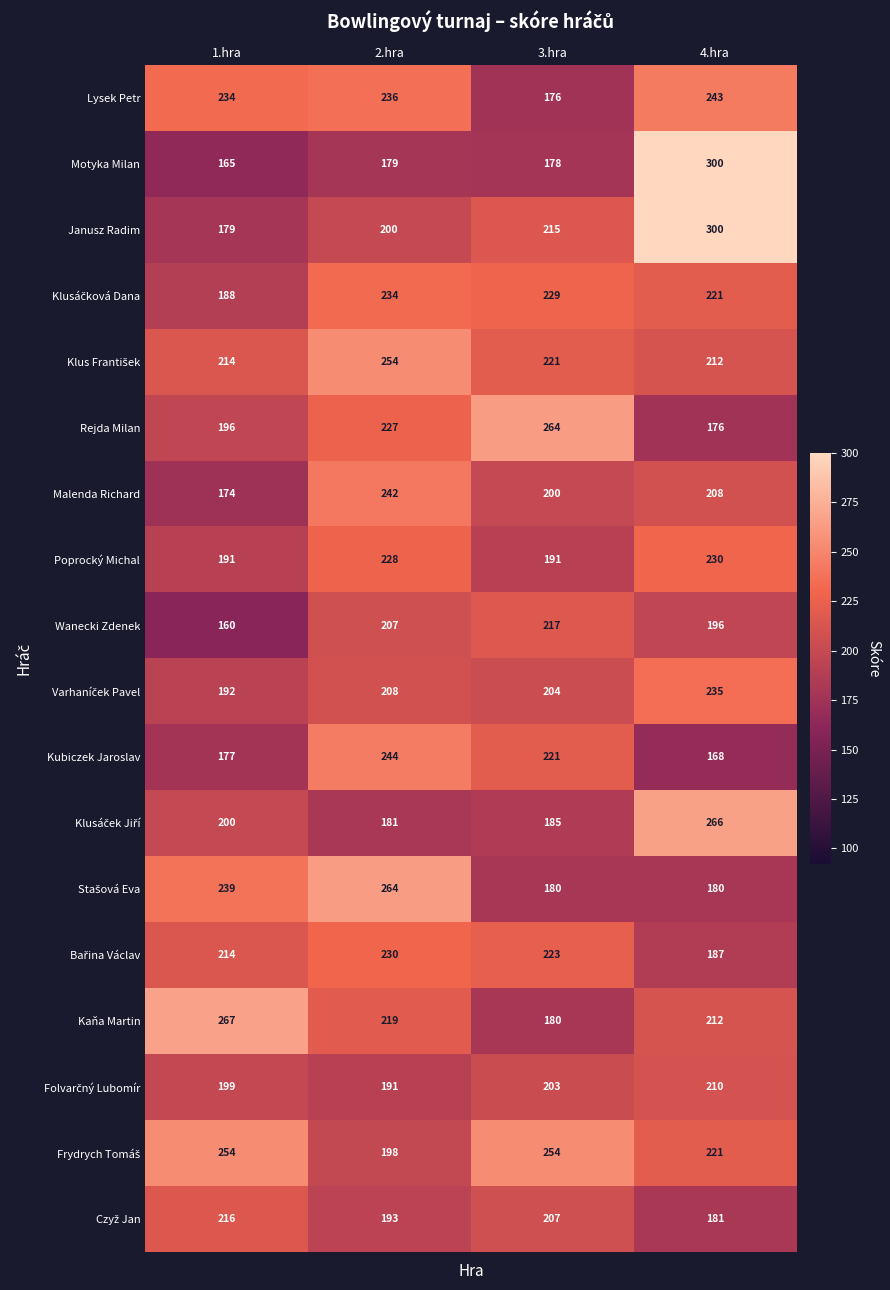

True or false: Lysek Petr has a value of 424 at 4.hra.

False